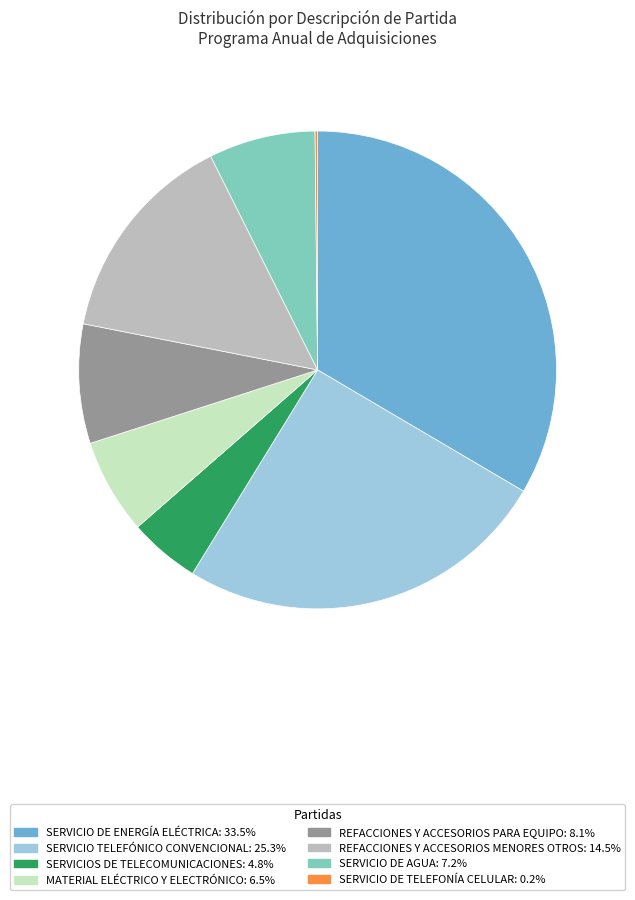

The SERVICIOS DE TELECOMUNICACIONES slice represents 5% of the pie. True or false?

True